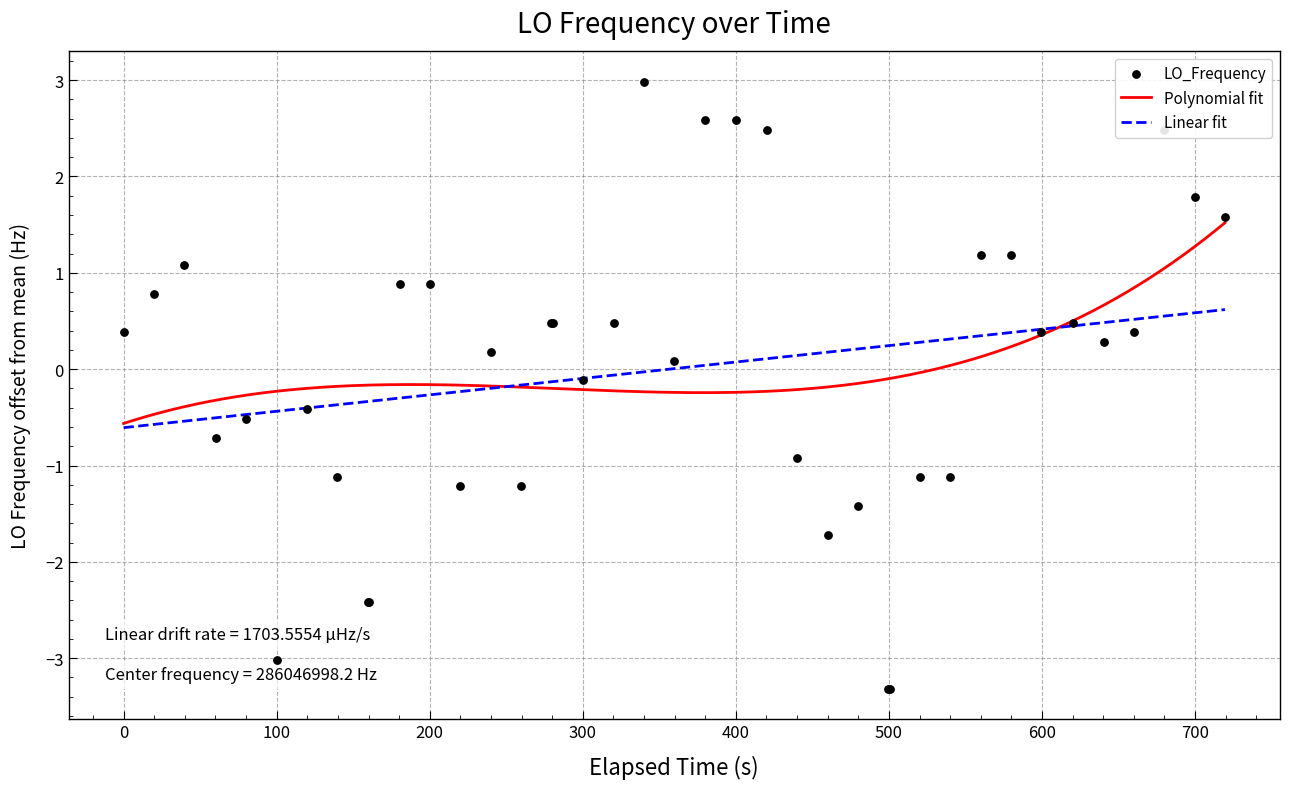

What is the minimum value for Polynomial fit?

-0.6